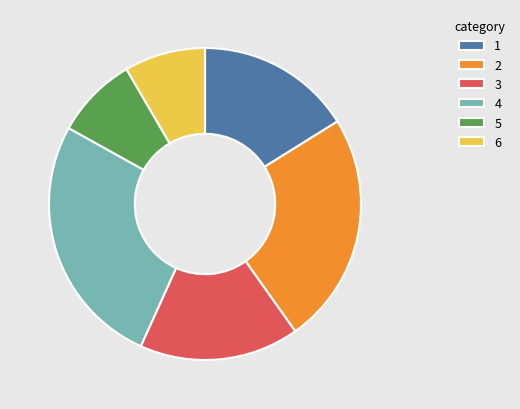

Is it true that 2 is 35% of the pie?

False